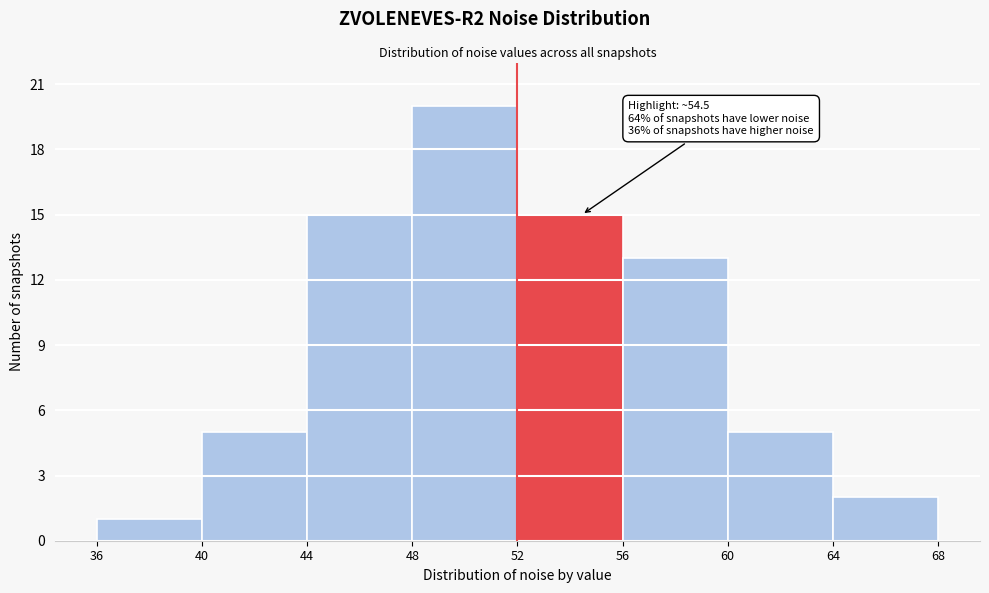

Over which range of the x-axis is the bar tallest?

48 to 52